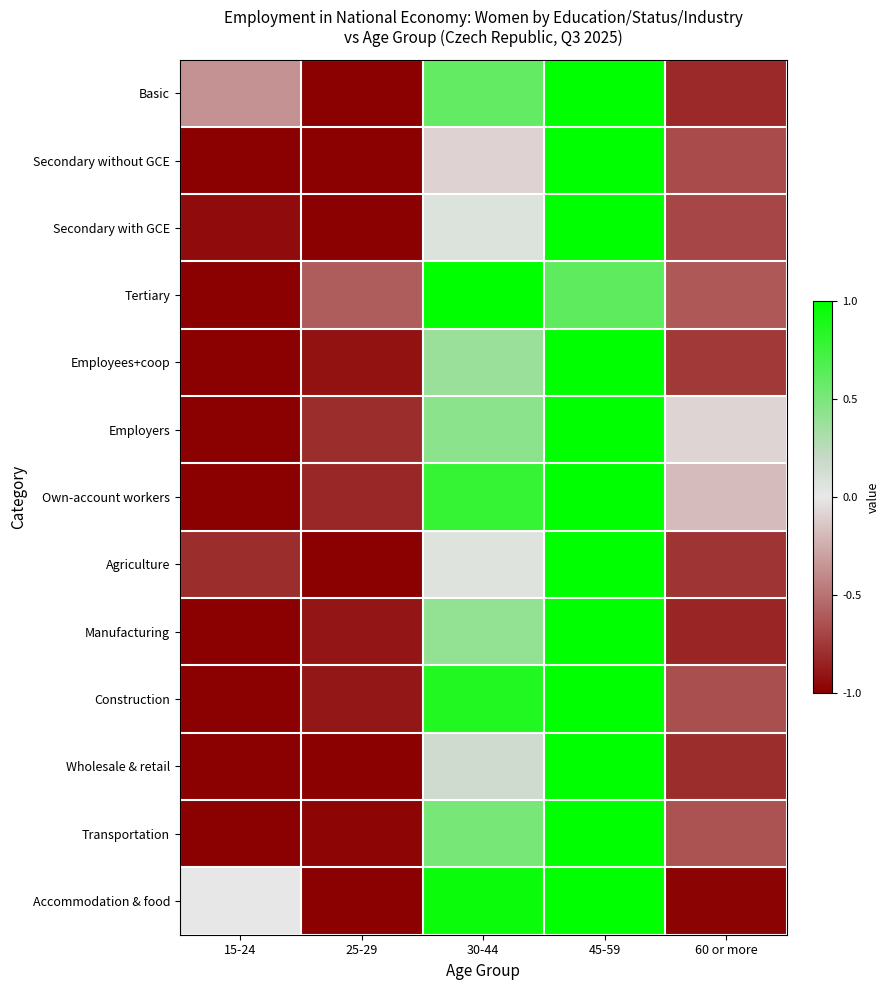

Reading right to left, extract all data points from this chart.

Basic: 60 or more=-0.8	45-59=1.0	30-44=0.6	25-29=-1.0	15-24=-0.4
Secondary without GCE: 60 or more=-0.7	45-59=1.0	30-44=-0.1	25-29=-1.0	15-24=-1.0
Secondary with GCE: 60 or more=-0.7	45-59=1.0	30-44=0.1	25-29=-1.0	15-24=-0.9
Tertiary: 60 or more=-0.6	45-59=0.6	30-44=1.0	25-29=-0.6	15-24=-1.0
Employees+coop: 60 or more=-0.7	45-59=1.0	30-44=0.4	25-29=-0.9	15-24=-1.0
Employers: 60 or more=-0.1	45-59=1.0	30-44=0.4	25-29=-0.8	15-24=-1.0
Own-account workers: 60 or more=-0.2	45-59=1.0	30-44=0.8	25-29=-0.8	15-24=-1.0
Agriculture: 60 or more=-0.8	45-59=1.0	30-44=0.1	25-29=-1.0	15-24=-0.8
Manufacturing: 60 or more=-0.8	45-59=1.0	30-44=0.4	25-29=-0.9	15-24=-1.0
Construction: 60 or more=-0.7	45-59=1.0	30-44=0.9	25-29=-0.9	15-24=-1.0
Wholesale & retail: 60 or more=-0.8	45-59=1.0	30-44=0.2	25-29=-1.0	15-24=-1.0
Transportation: 60 or more=-0.6	45-59=1.0	30-44=0.5	25-29=-1.0	15-24=-1.0
Accommodation & food: 60 or more=-1.0	45-59=1.0	30-44=1.0	25-29=-1.0	15-24=0.0